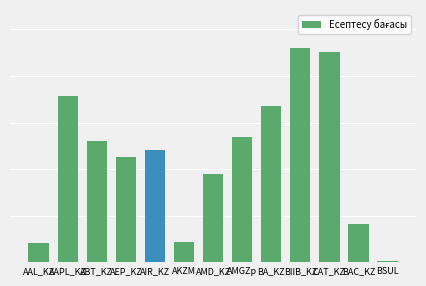

At which category does the chart reach its peak across all series?

BIIB_KZ